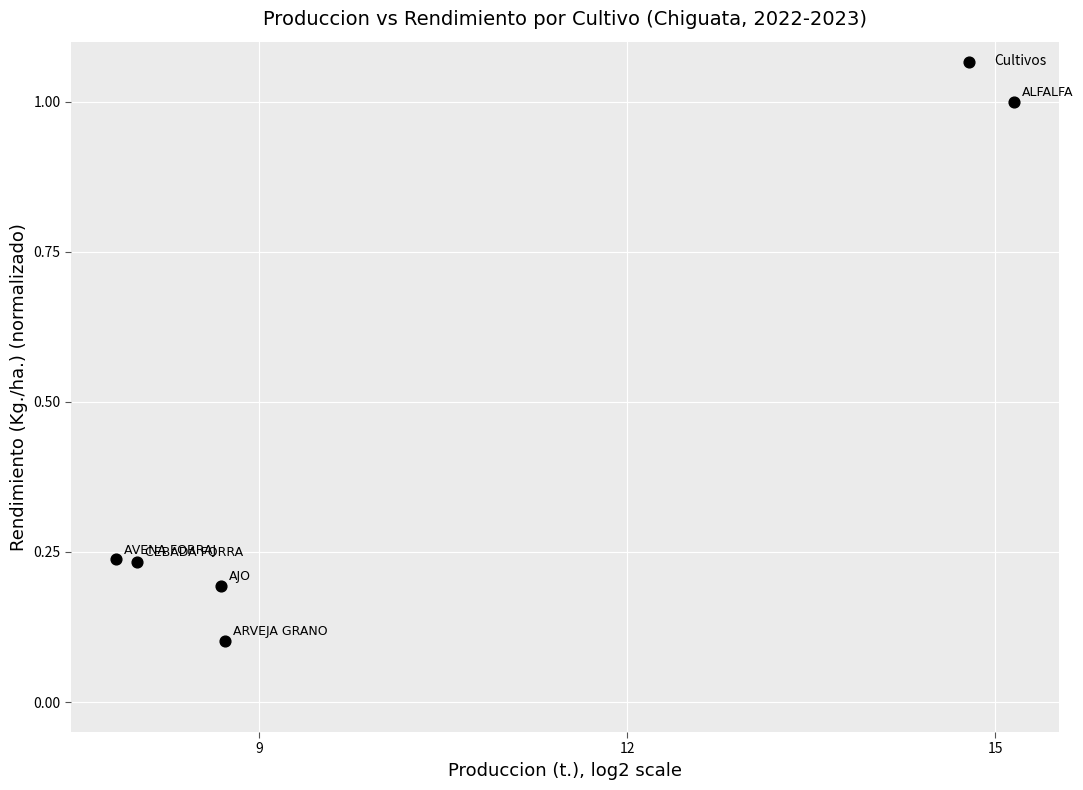

What is the range of X values (max minus min)?

7.3